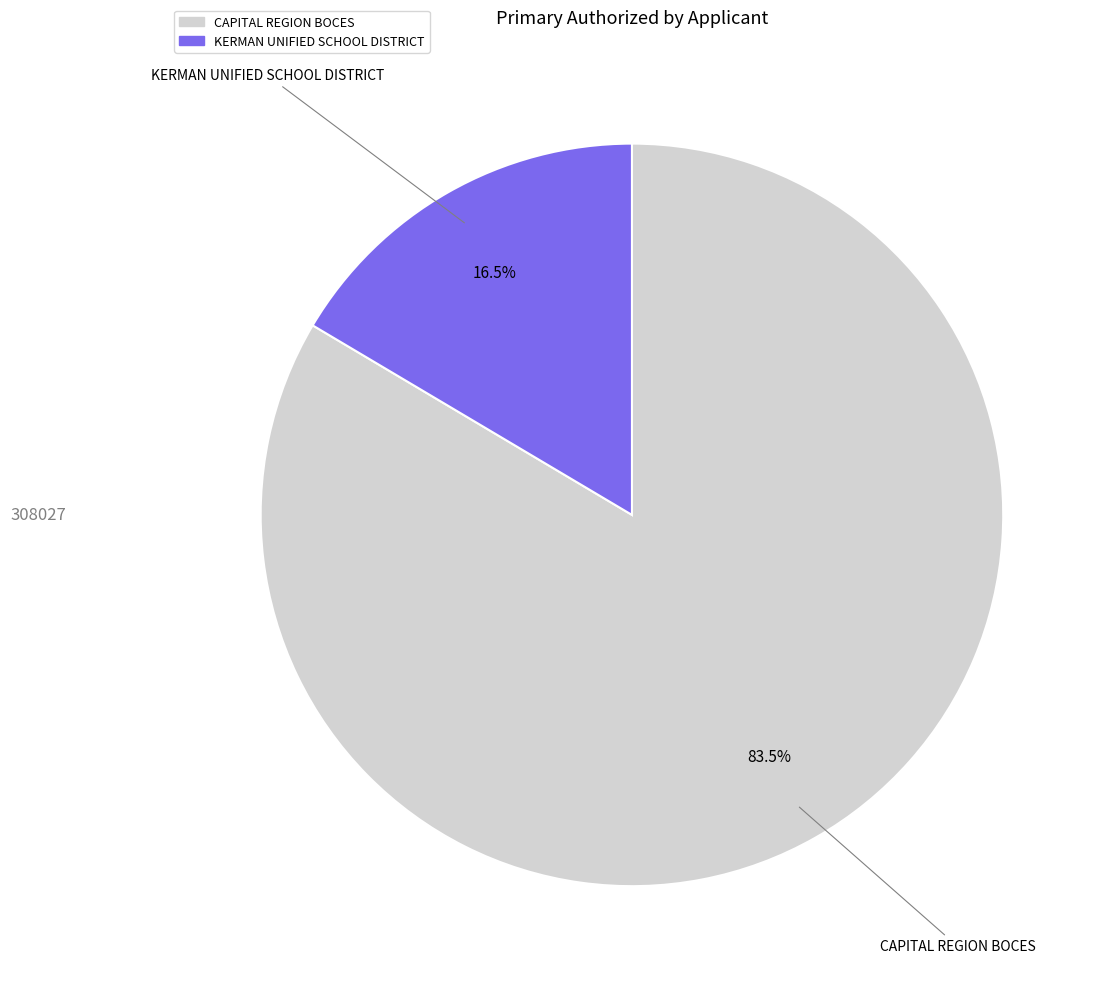

To the nearest percent, what is the combined percentage of KERMAN UNIFIED SCHOOL DISTRICT and CAPITAL REGION BOCES?

100%